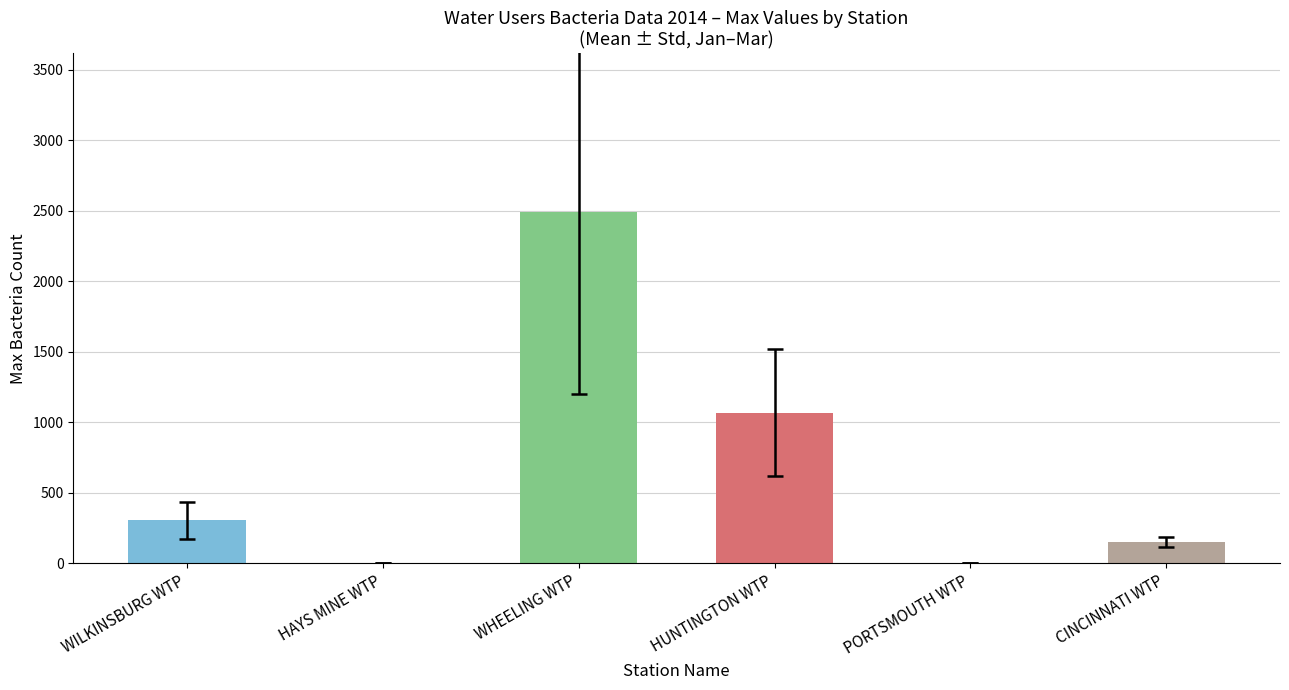

True or false: the data shows 1034.6 at HAYS MINE WTP.

False